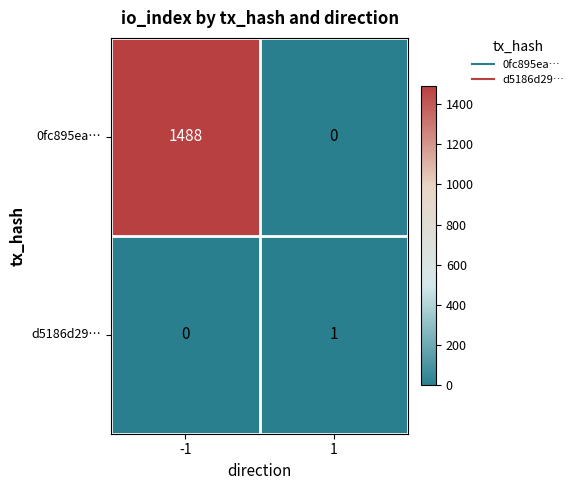

Reading left to right, transcribe all the data shown in this chart.

0fc895ea…: -1=1488	1=0
d5186d29…: -1=0	1=1